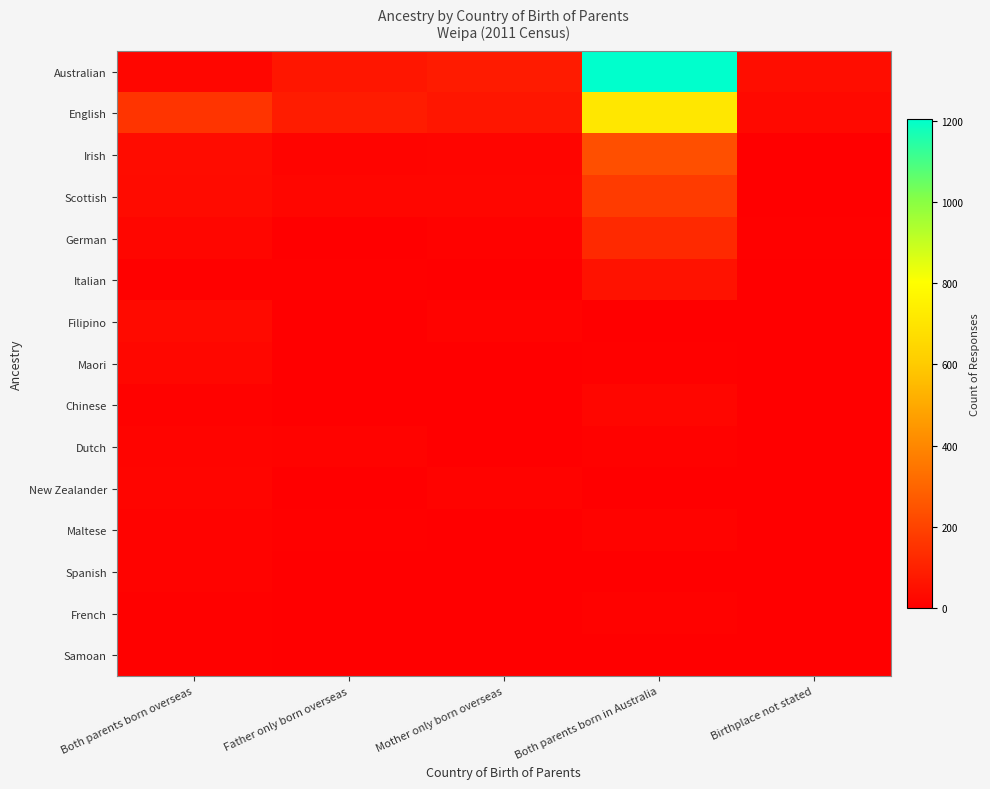

Which label corresponds to the largest value in the chart?

Both parents born in Australia